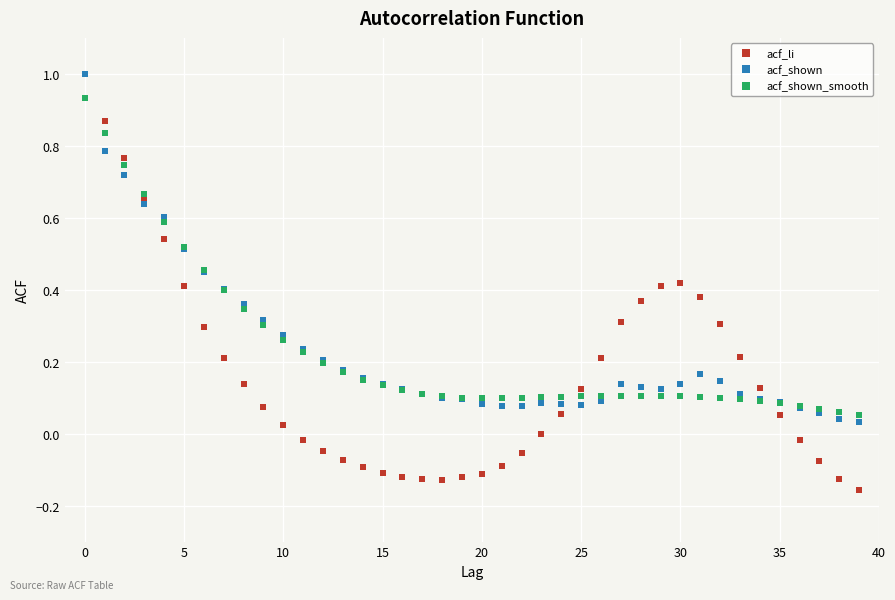

What is the difference between the maximum and second lowest values in the acf_shown series?

1.0